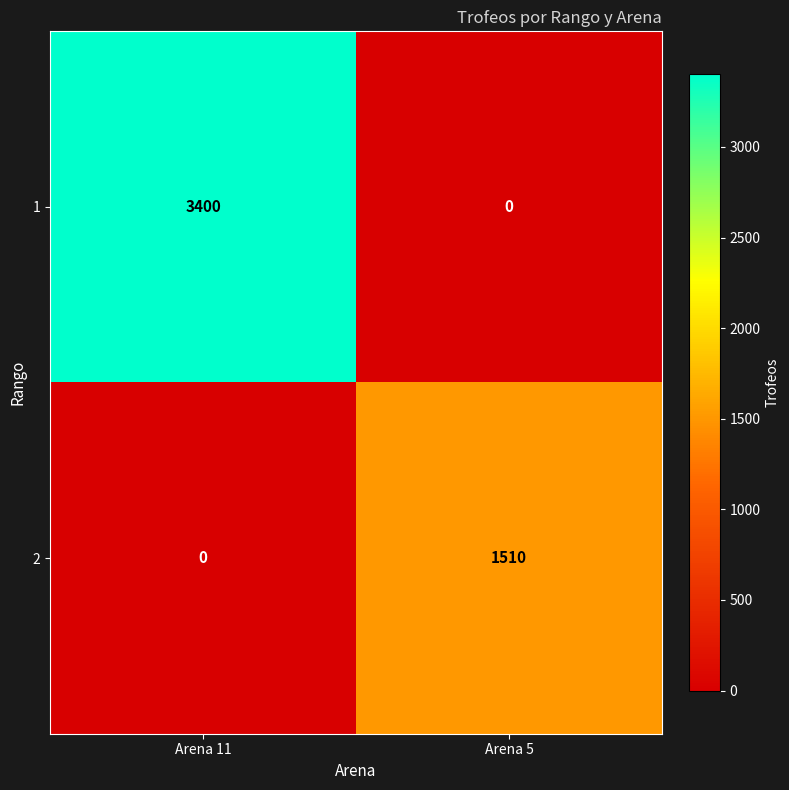

What is the sum of all 2 values?

1510